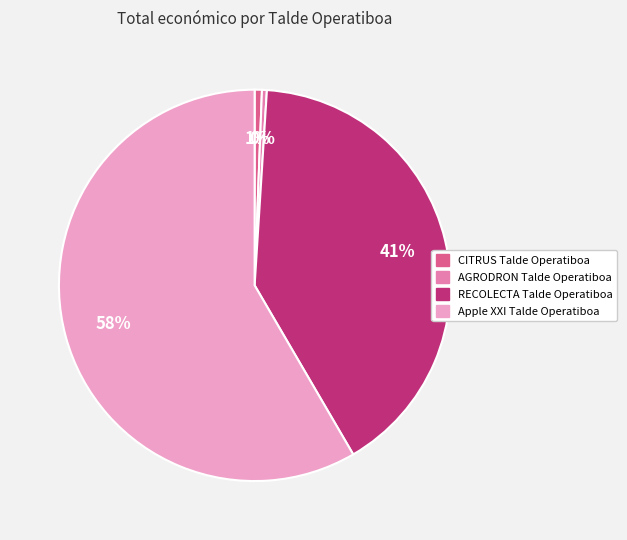

Count the number of slices in the pie.

4